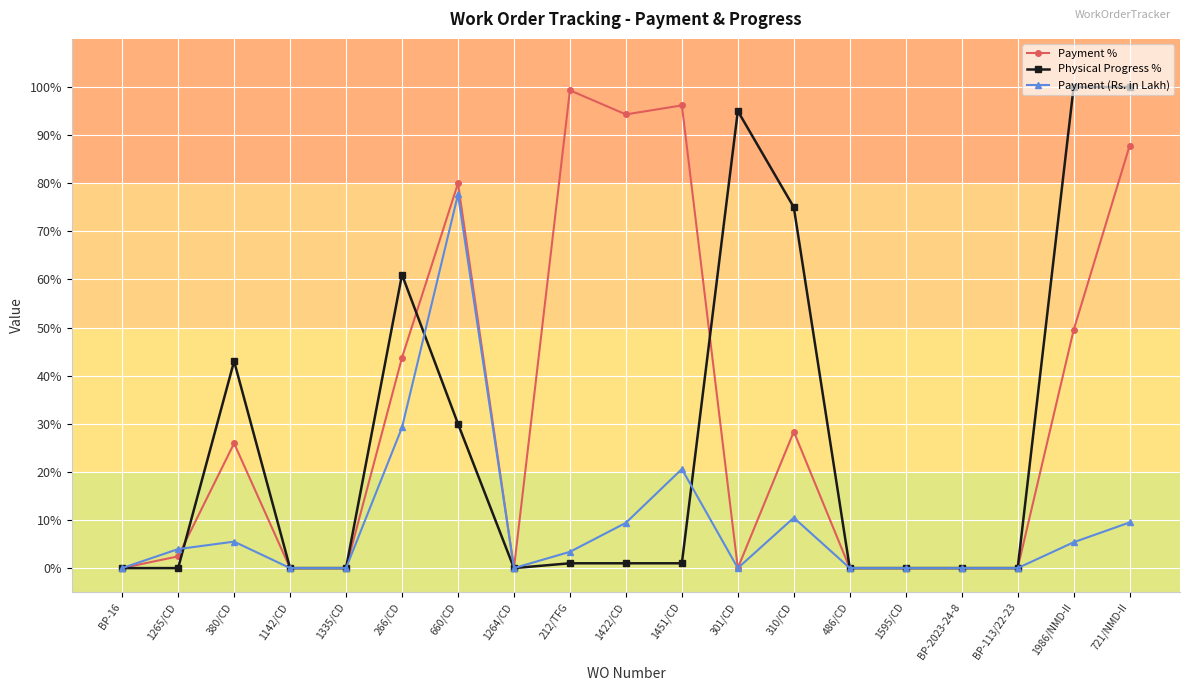

What is the maximum value for Payment %?

99.3